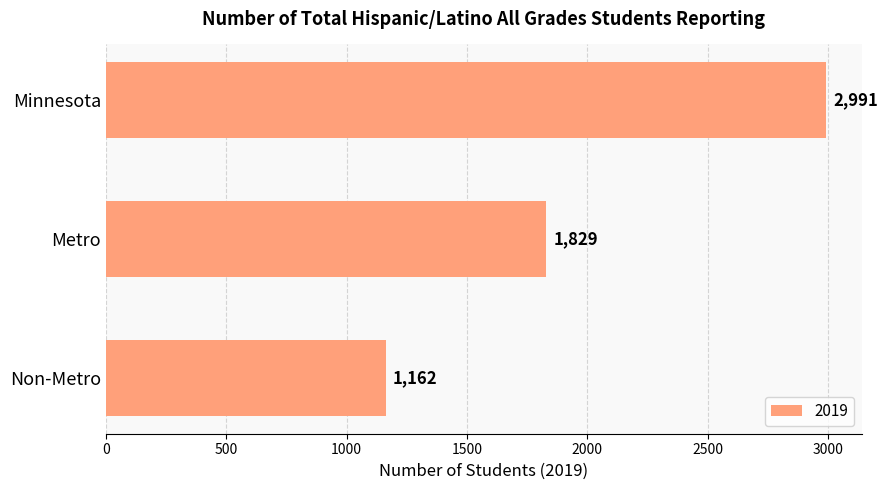

Reading top to bottom, extract all data points from this chart.

Minnesota=2991	Metro=1829	Non-Metro=1162